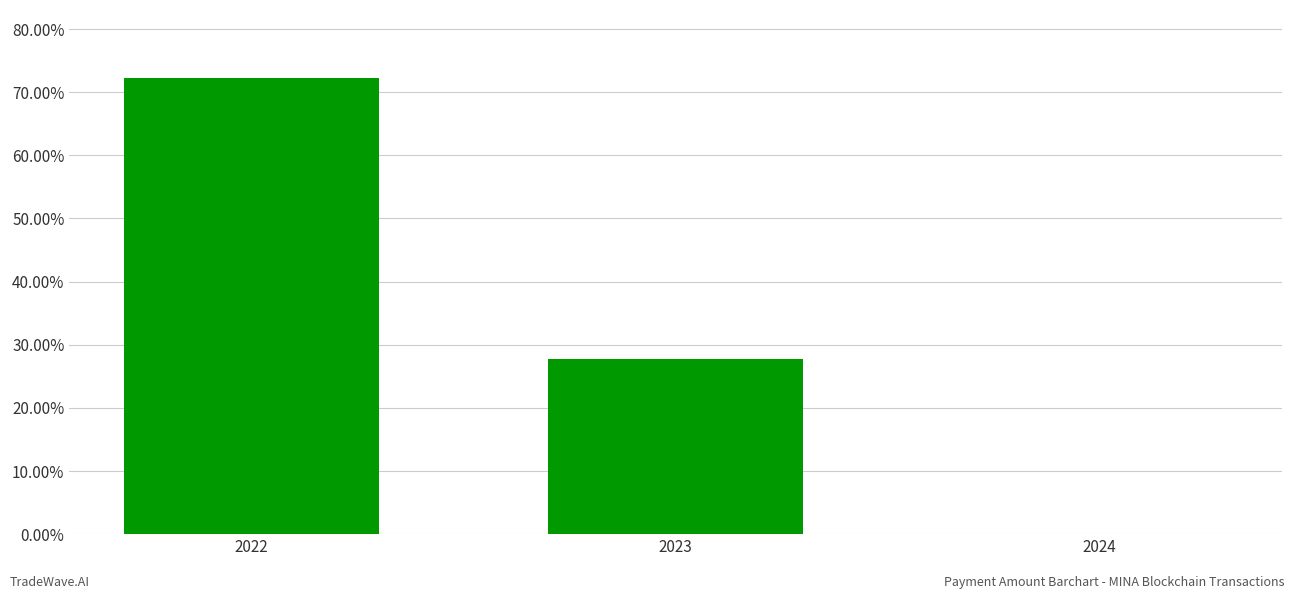

Are the bars horizontal?

No